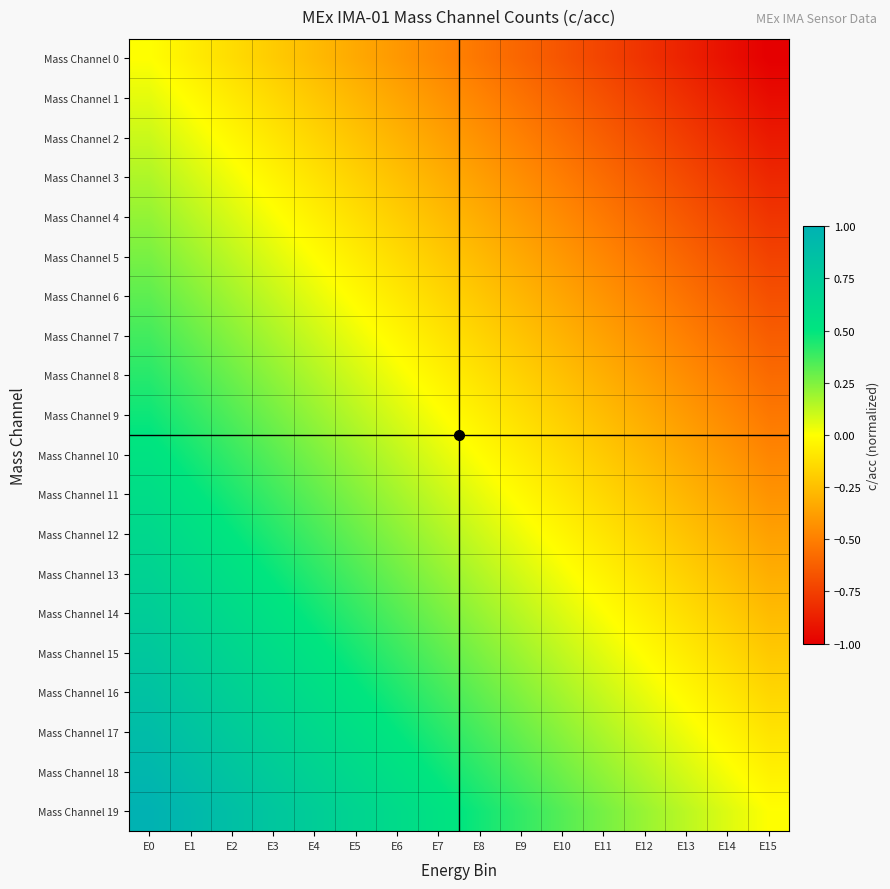

What is the spread (max minus min) of values at E11?

1.0